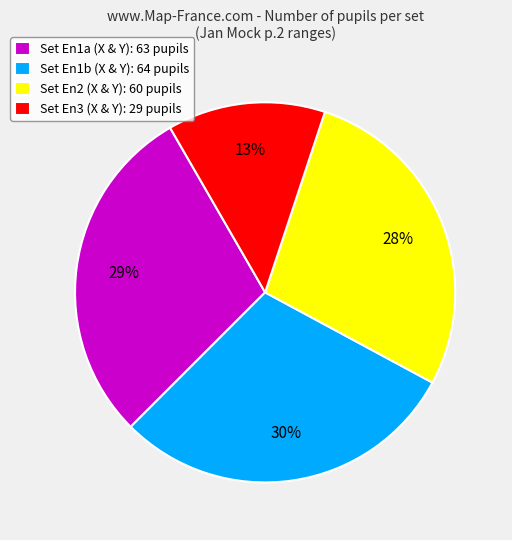

Between Set En2 (X & Y): 60 pupils and Set En1b (X & Y): 64 pupils, which is larger?

Set En1b (X & Y): 64 pupils